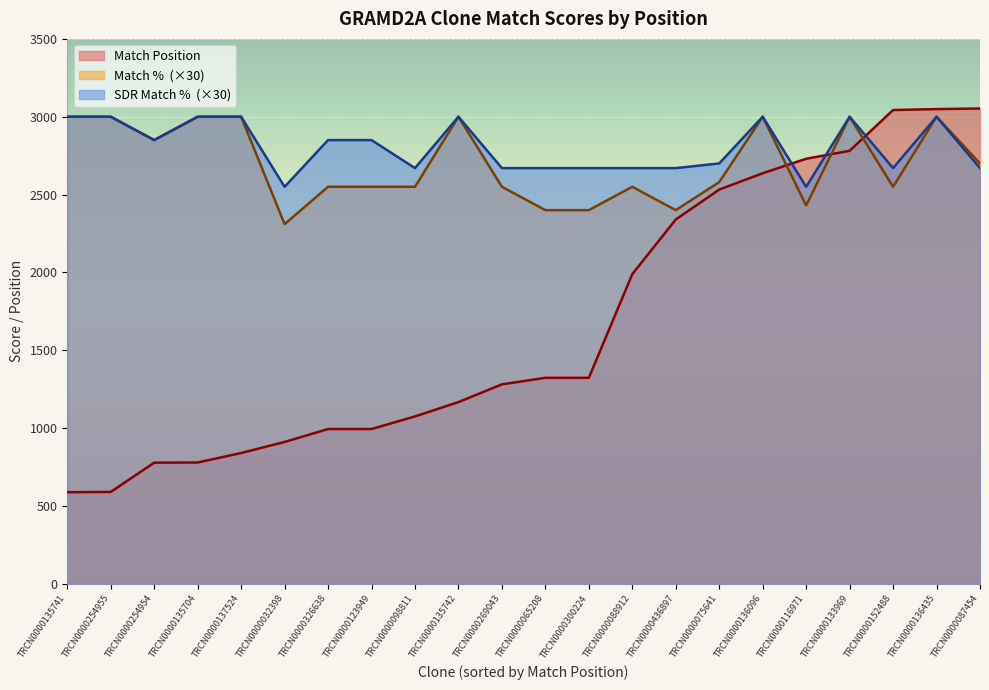

How many data points in Match % are above 86?

10